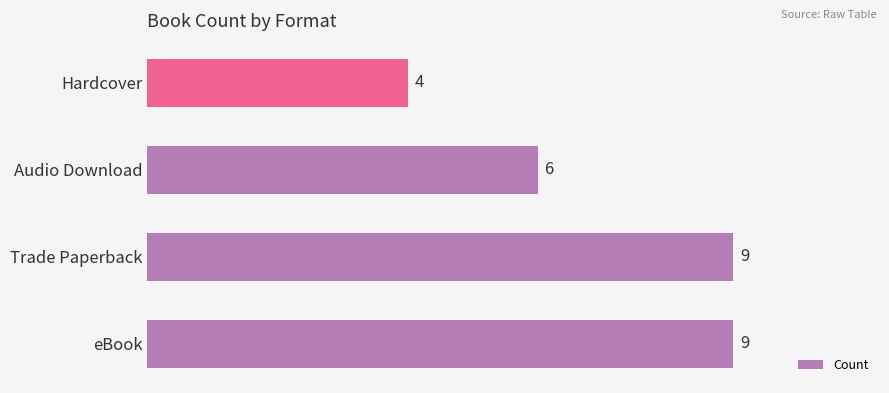

True or false: the data shows 4 at Hardcover.

True